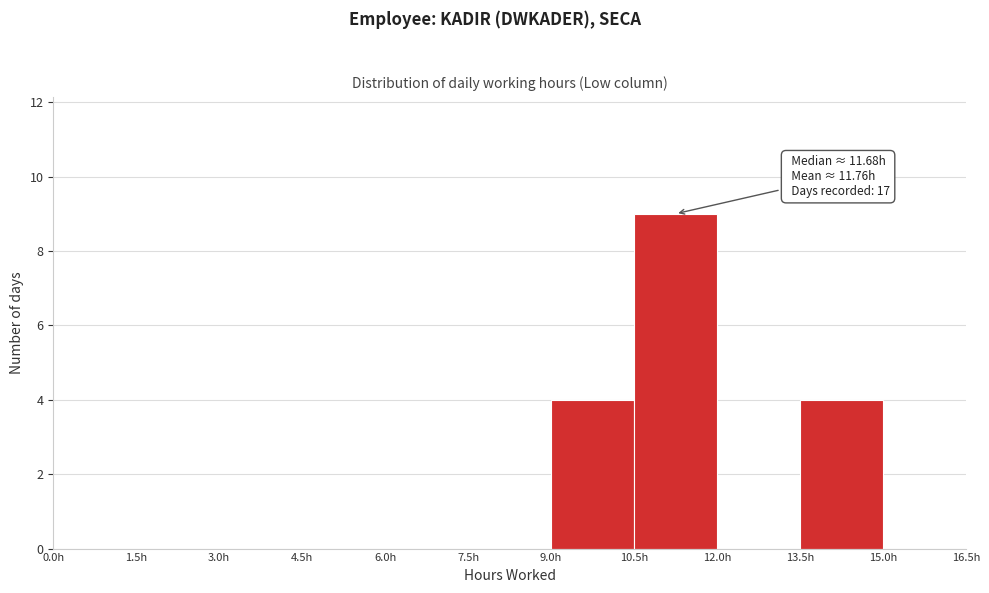

Over which range of the x-axis is the bar tallest?

10.5 to 12.0